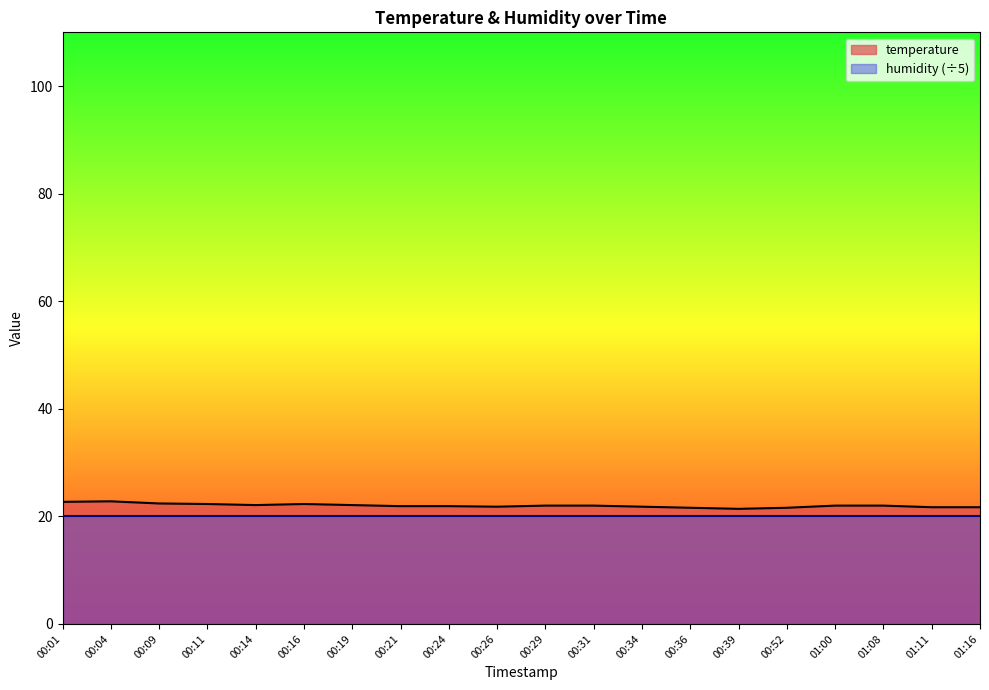

Between 00:36 and 00:31, which is larger?

00:31